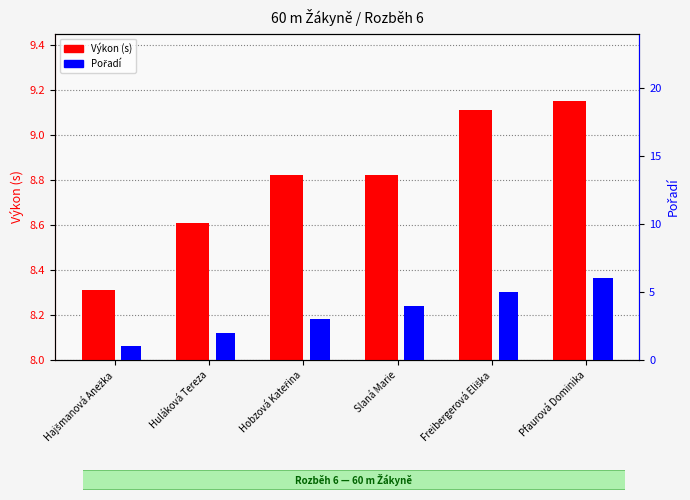

At which label does Pořadí reach its minimum?

Hajšmanová Anežka